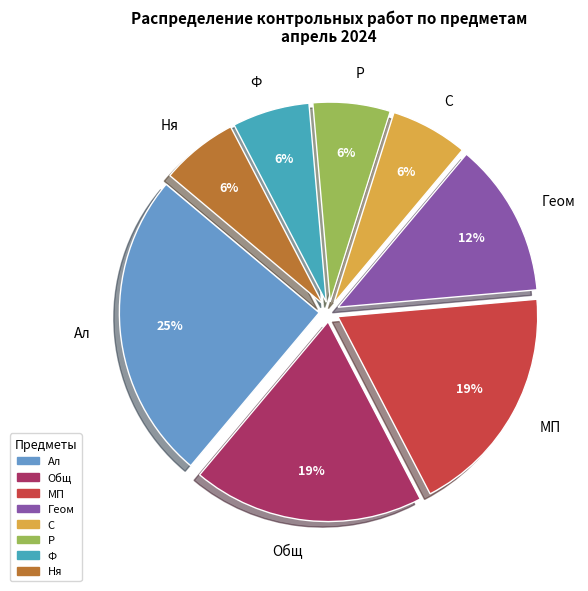

How many segments does this pie chart have?

8